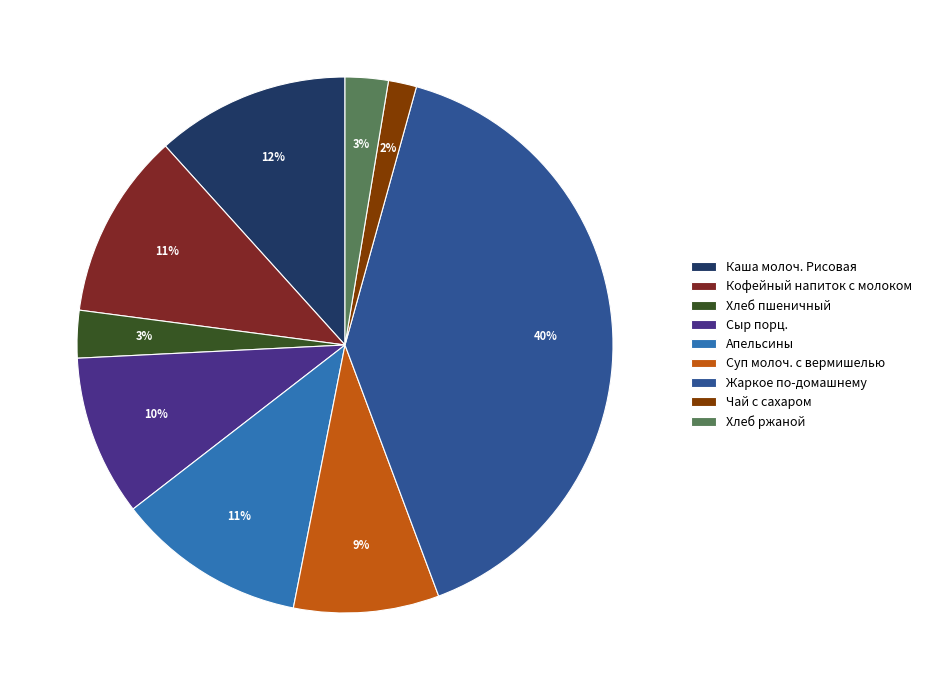

Is there any slice that represents more than half of the pie?

No